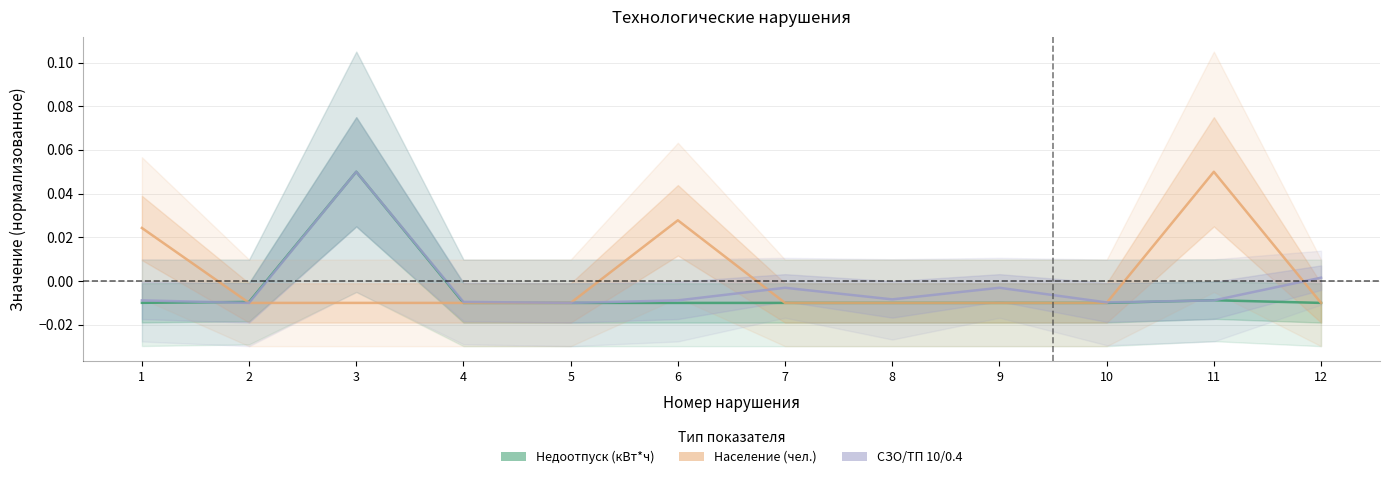

Where does the Недоотпуск (кВт*ч) series first go above 0?

3